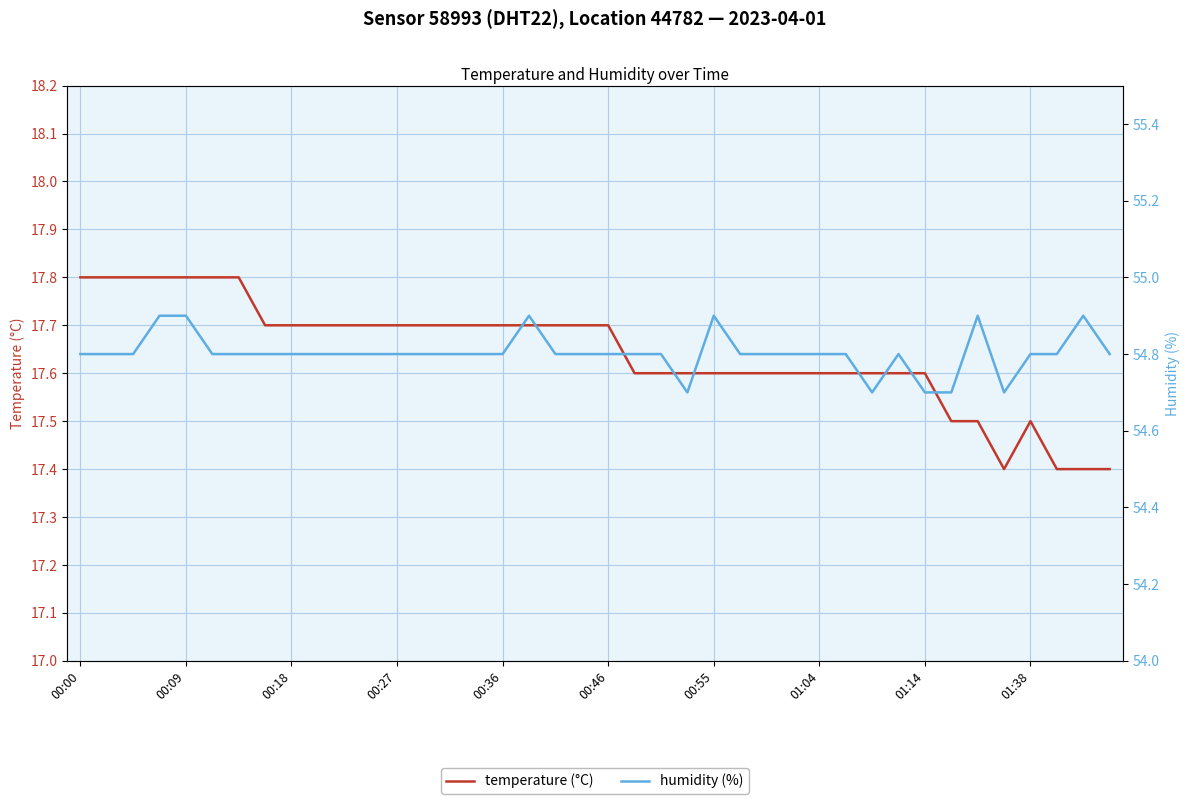

True or false: temperature (°C) and humidity (%) cross at least once.

False